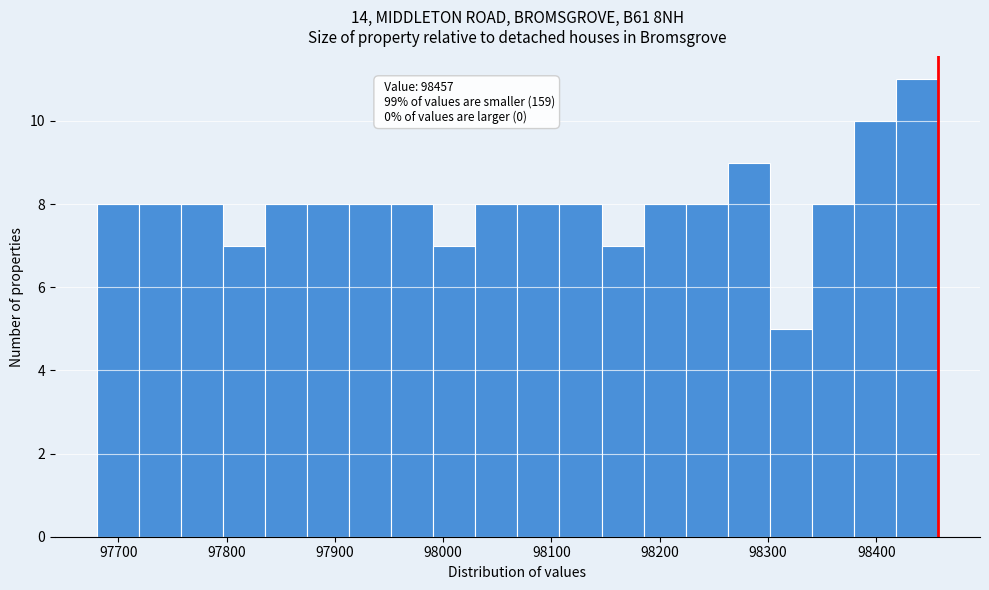

Around what value on the x-axis is the tallest bar? Give the approximate position of its centre, as read against the axis.

98440